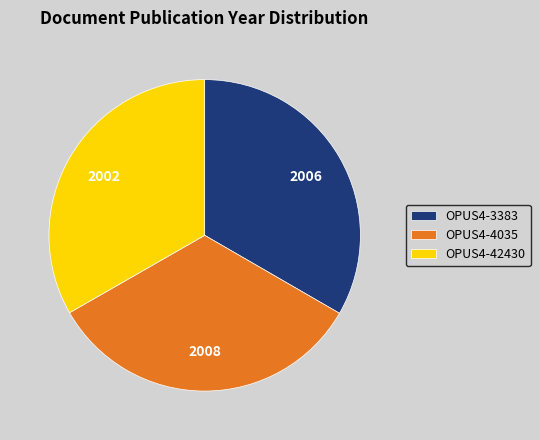

Approximately how many times larger is the value at OPUS4-42430 compared to OPUS4-3383?

1.0